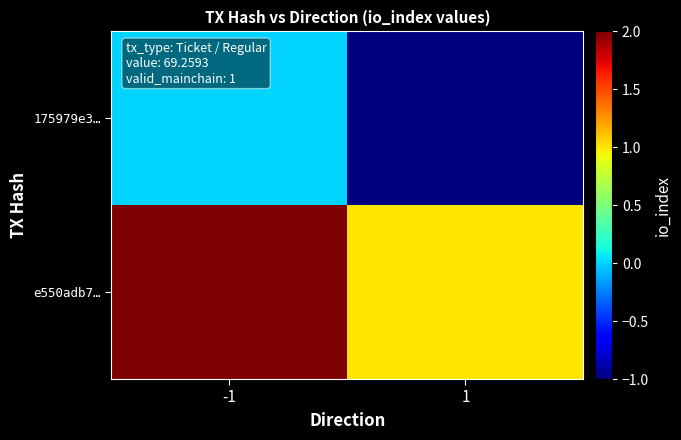

How many series are shown in this chart?

2